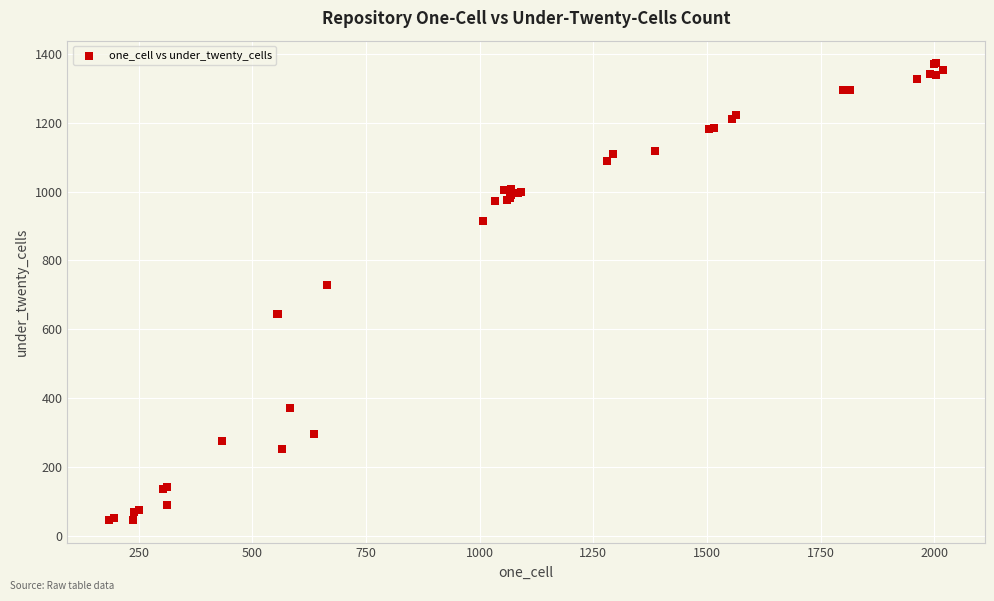

What Y value in the scatter plot is closest to 709?

730